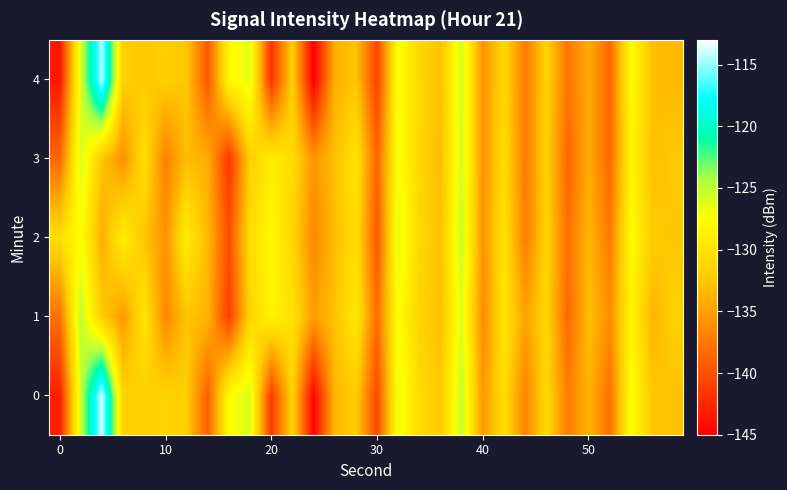

What is the maximum value shown in the chart?

-113.8